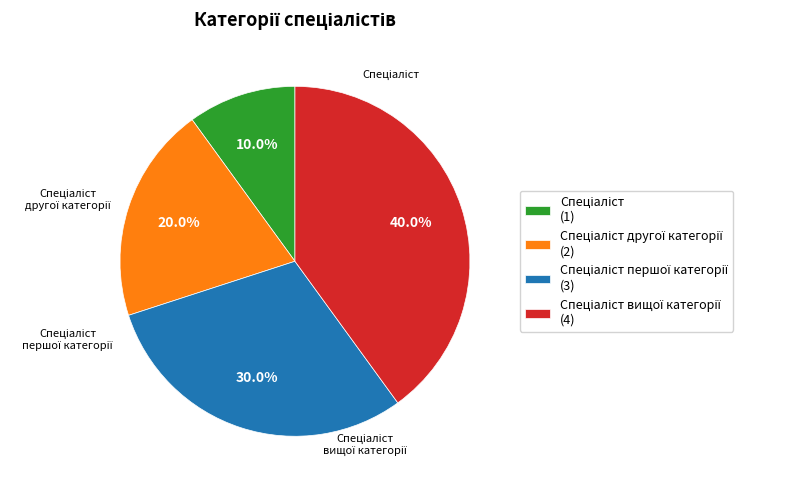

Is there any slice that represents more than half of the pie?

No